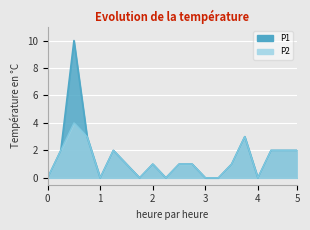

What is the greatest value displayed?

10